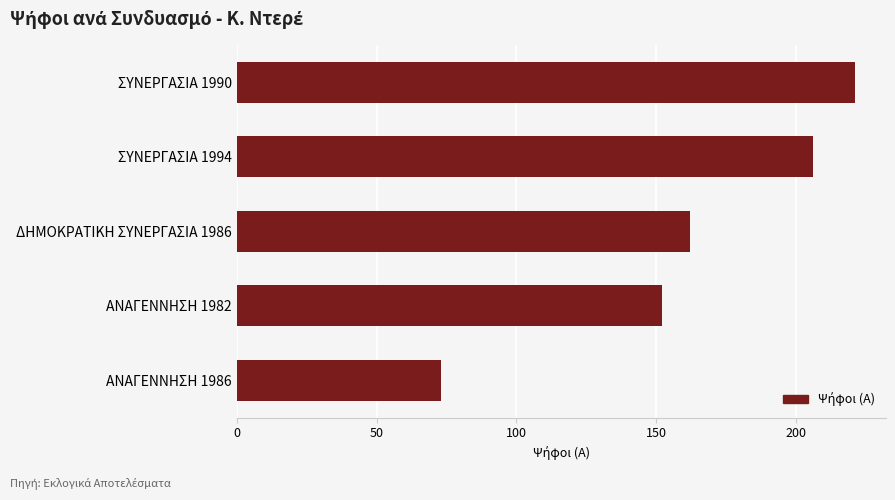

What is the sum of all values?

814